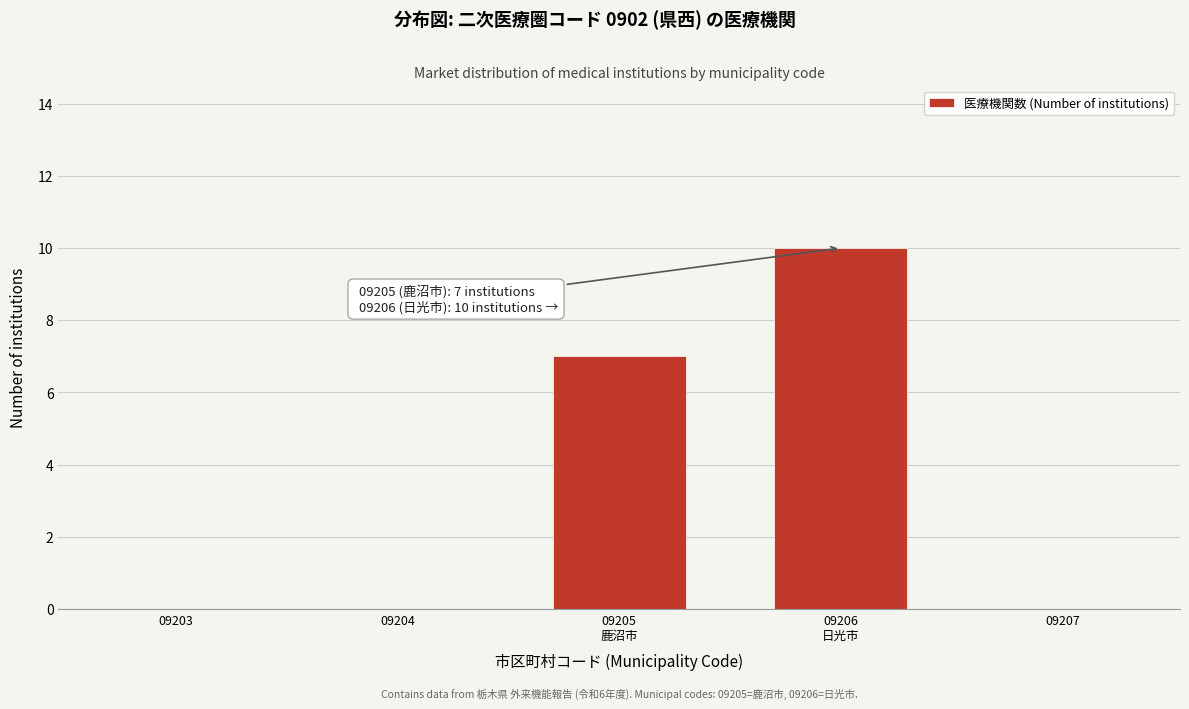

The chart shows a value of 3 at 09207. True or false?

False